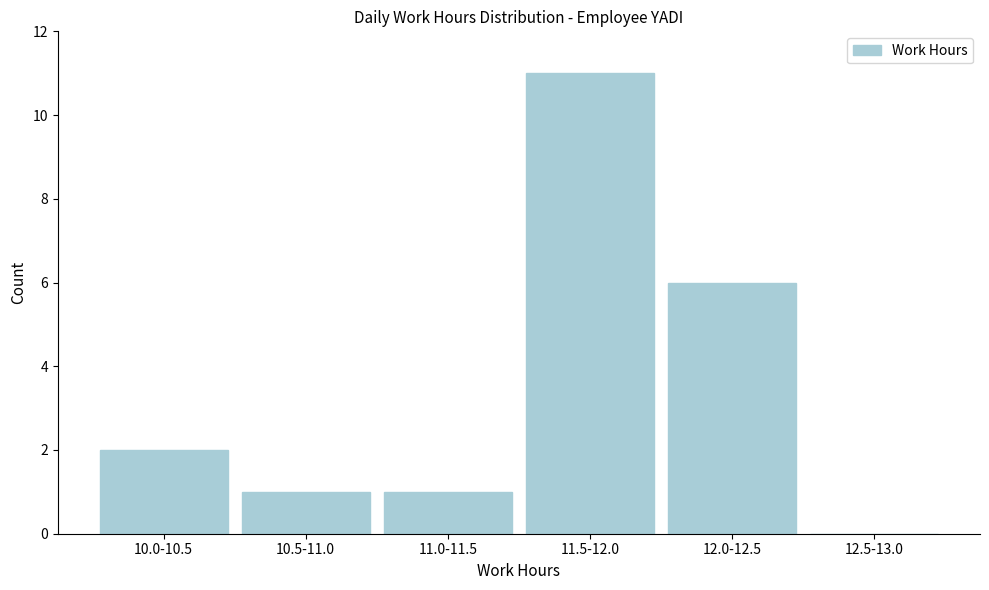

Reading right to left, transcribe all the data shown in this chart.

12.5-13.0=0	12.0-12.5=6	11.5-12.0=11	11.0-11.5=1	10.5-11.0=1	10.0-10.5=2